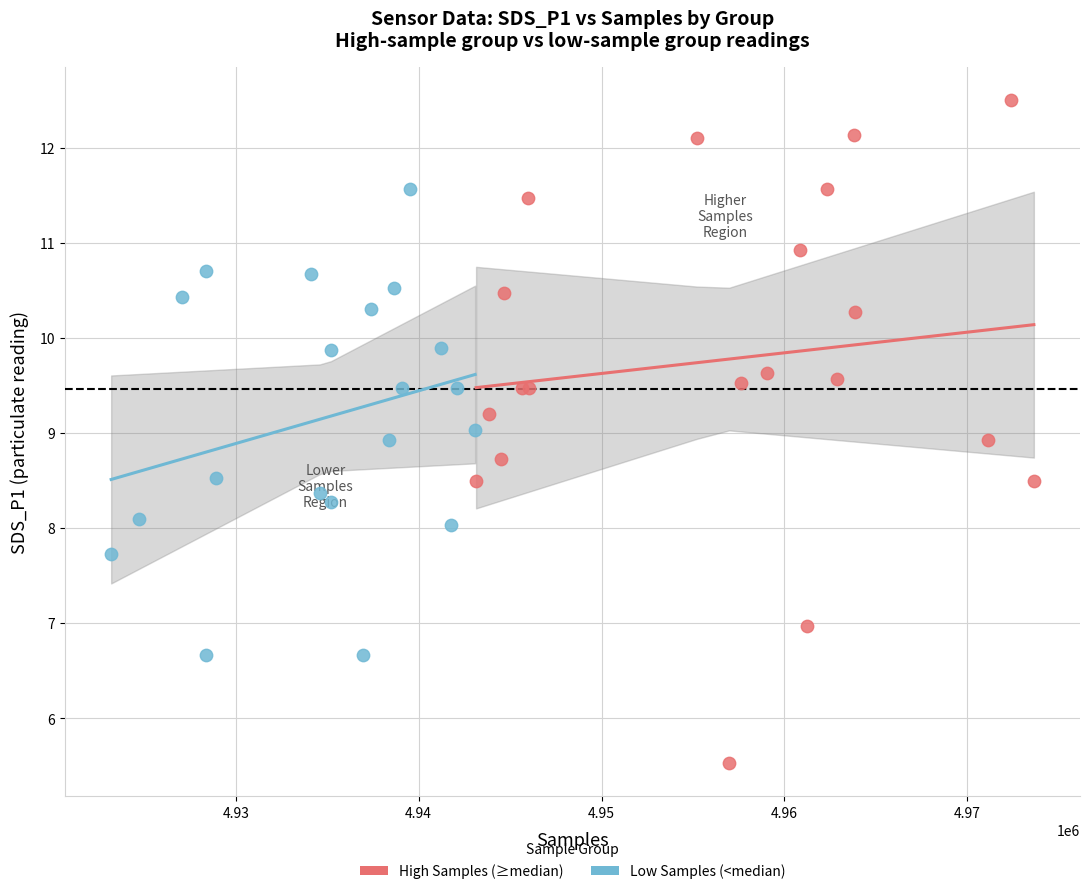

Which series has the widest spread of Y values?

High Samples (≥median)